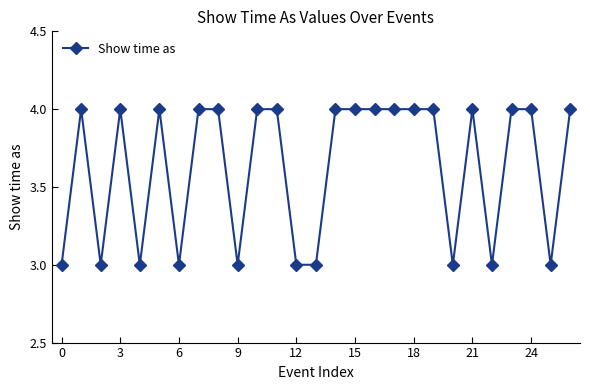

True or false: there are more than 1 points higher than both neighbors.

True